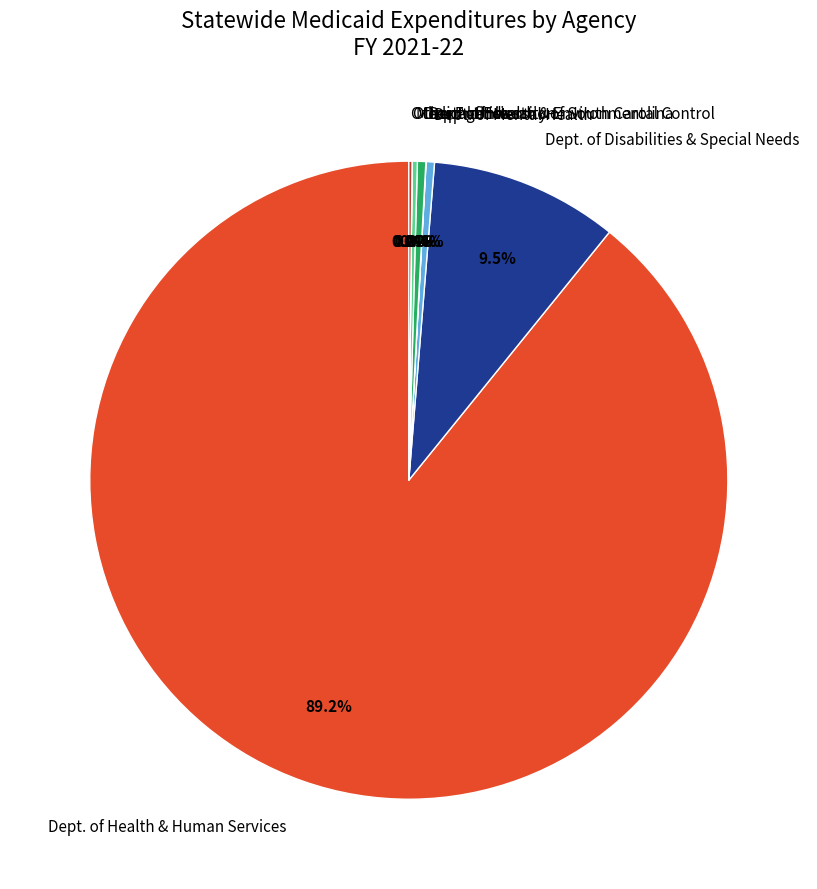

What is the largest slice in the pie chart?

Dept. of Health & Human Services